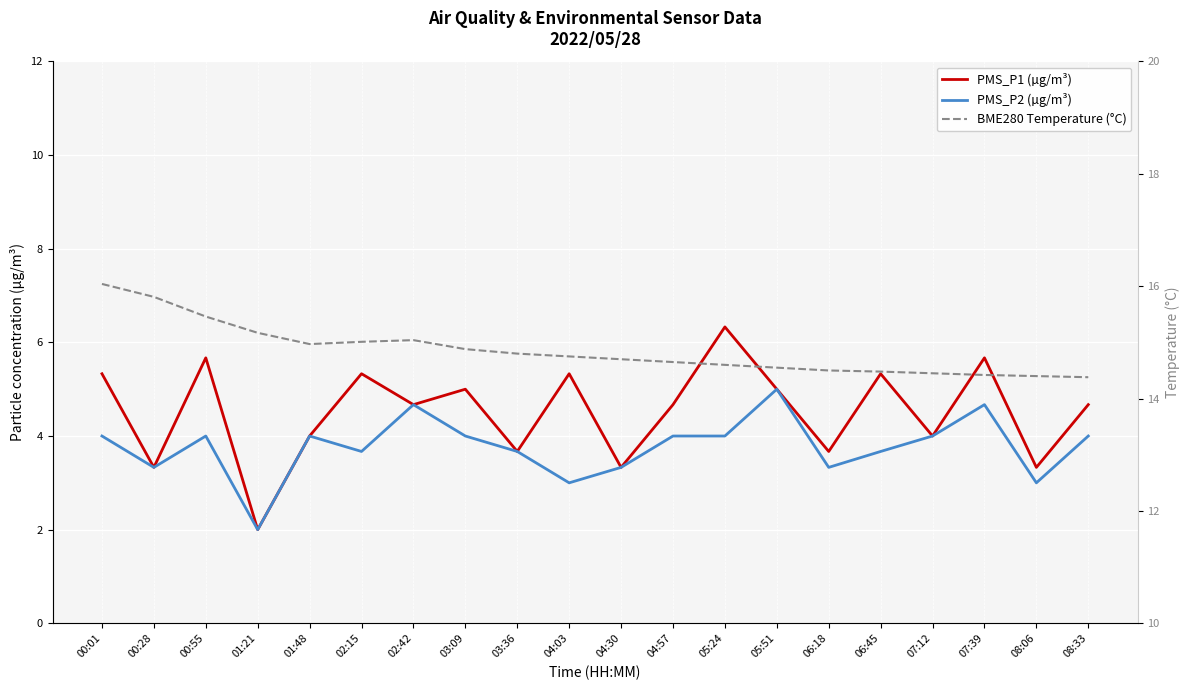

How many categories are shown in the chart?

20